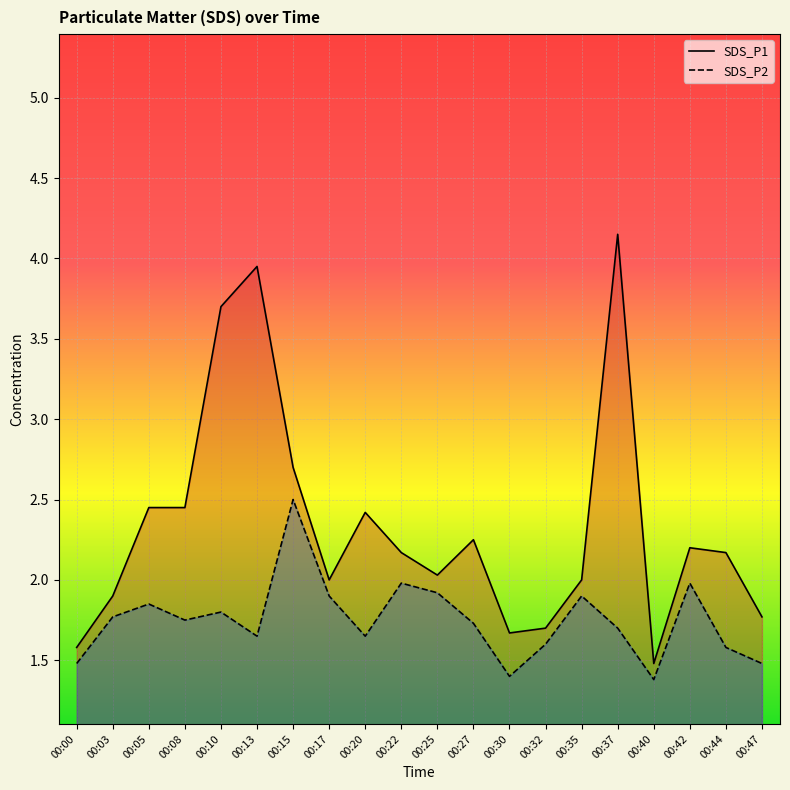

What is the sum of all SDS_P2 values?

35.0